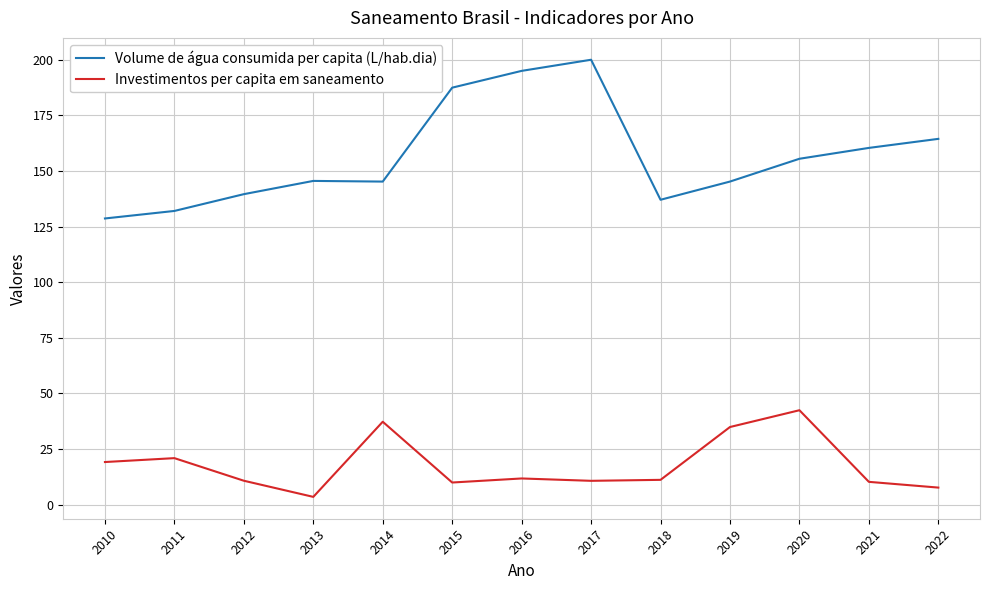

What is the sum of all Investimentos per capita em saneamento values?

231.1